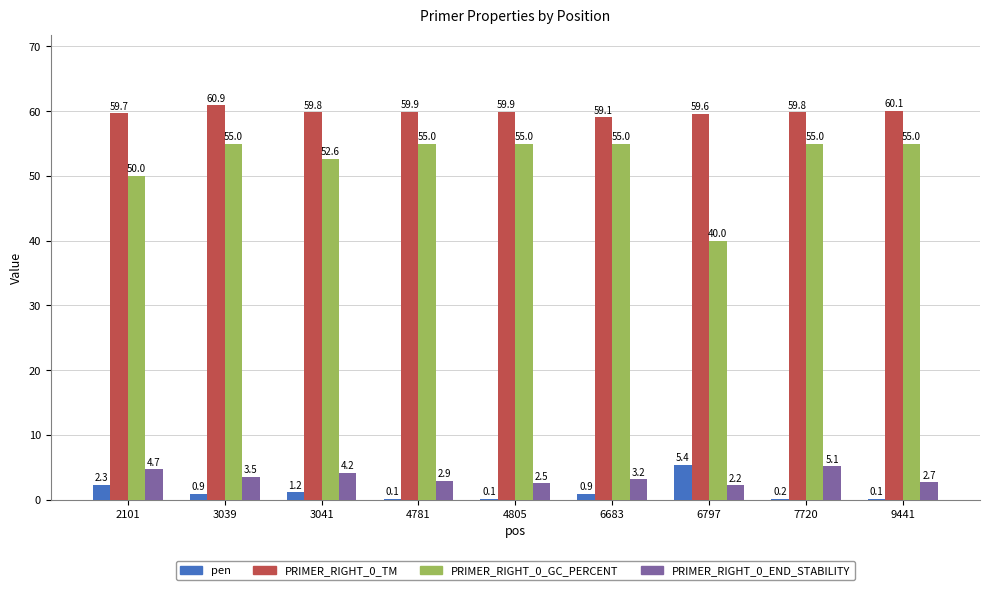

Does the chart contain stacked bars?

No